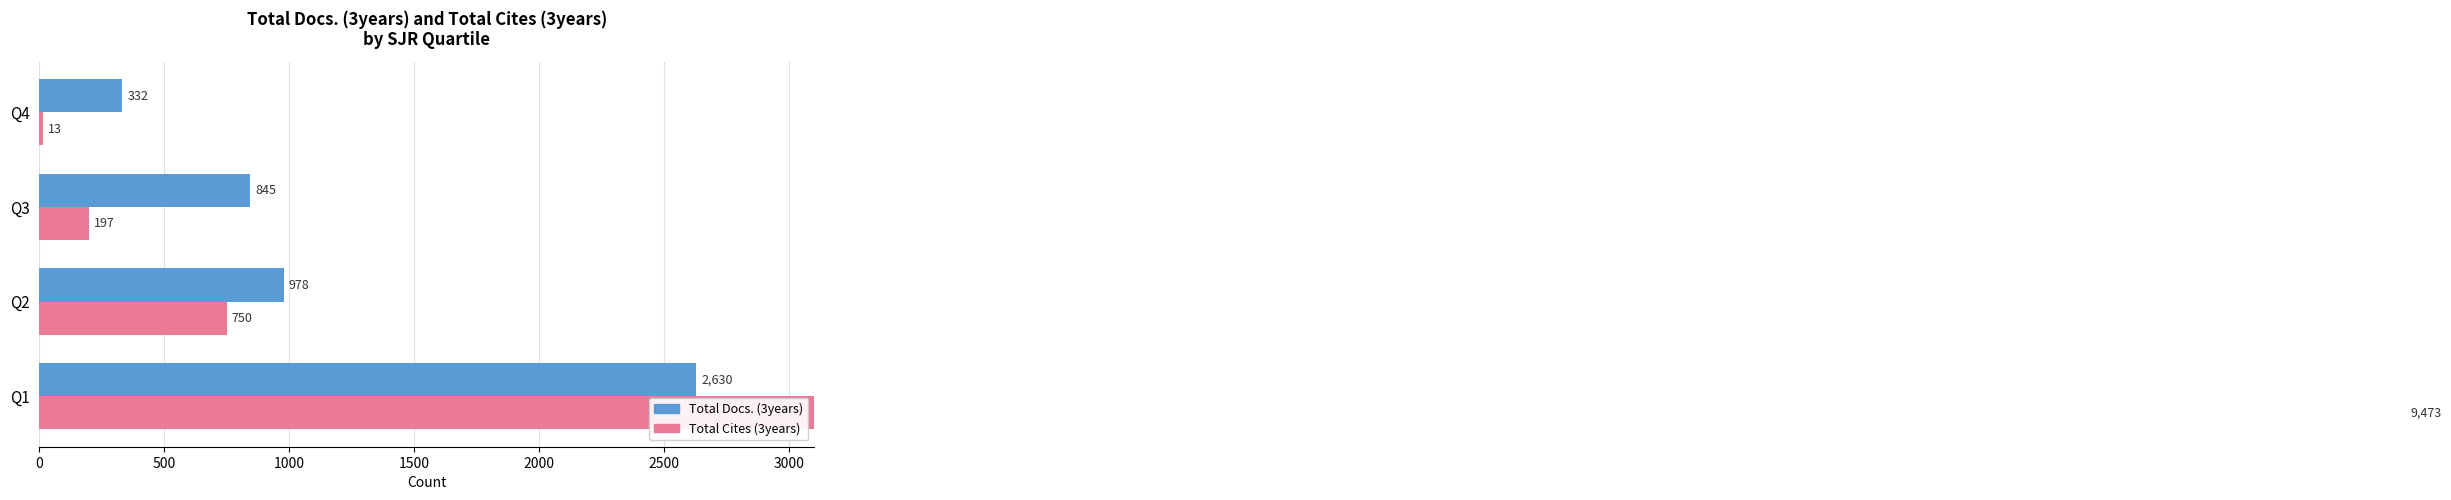

Reading left to right, what are all the values shown in this chart?

Total Docs. (3years): 2630	978	845	332
Total Cites (3years): 9473	750	197	13